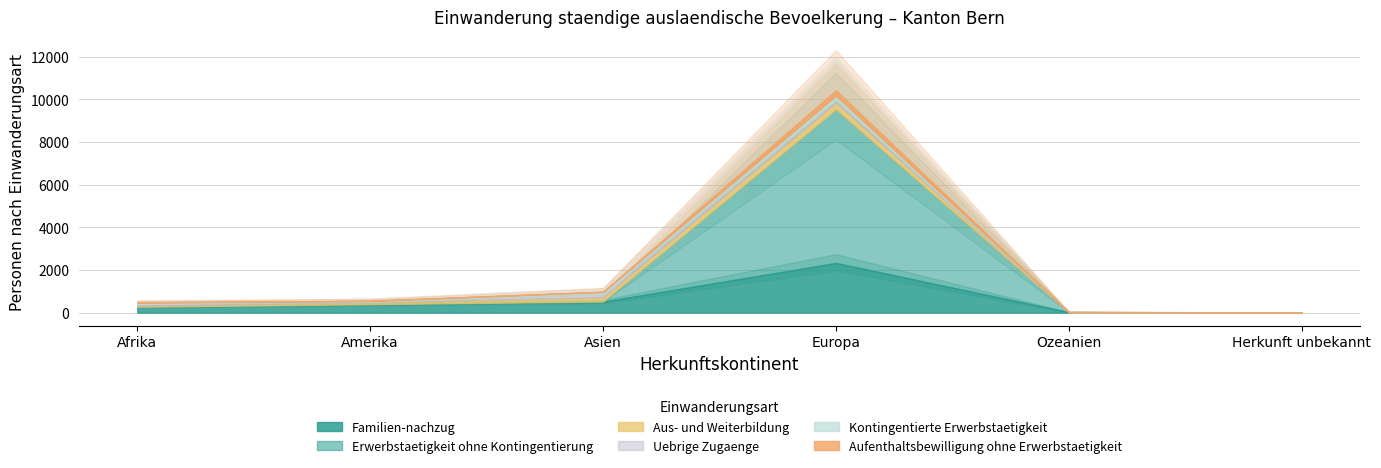

How many data points in Familien-nachzug are above 395?

2